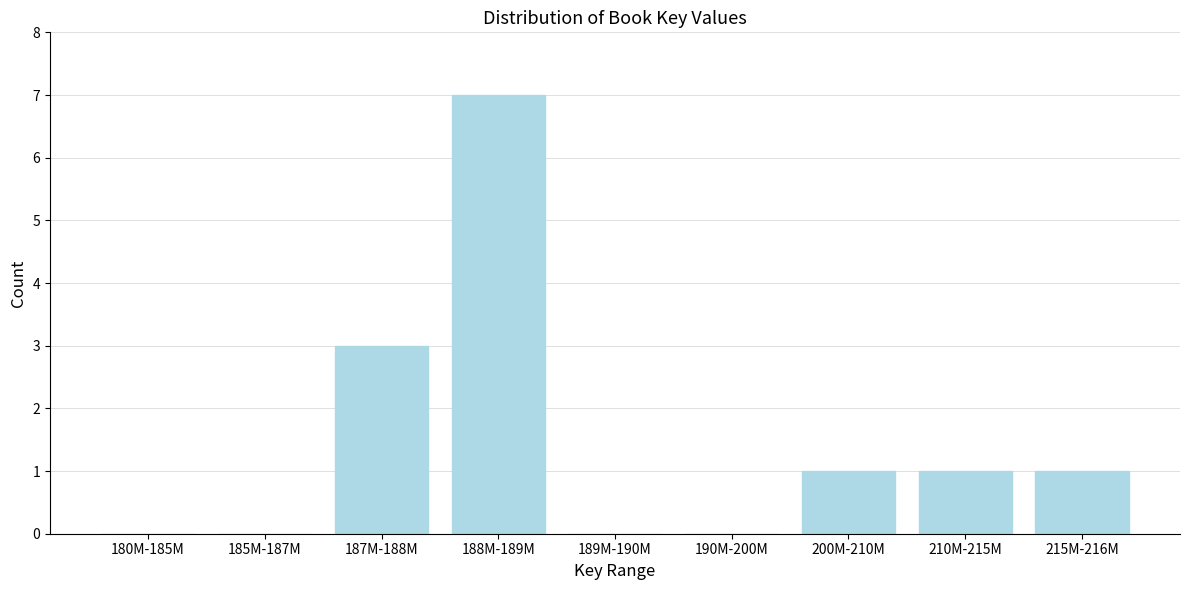

Reading left to right, what are all the values shown in this chart?

180M-185M=0	185M-187M=0	187M-188M=3	188M-189M=7	189M-190M=0	190M-200M=0	200M-210M=1	210M-215M=1	215M-216M=1